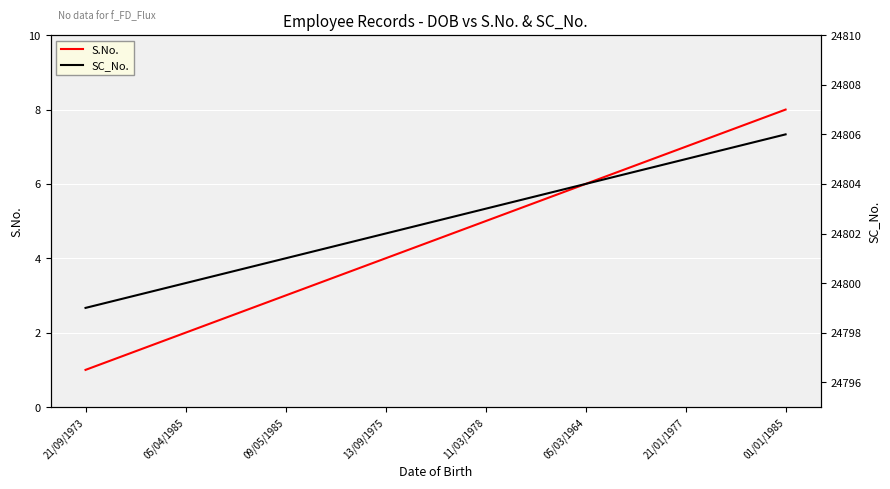

Which series changed the most between 21/09/1973 and 11/03/1978?

S.No.